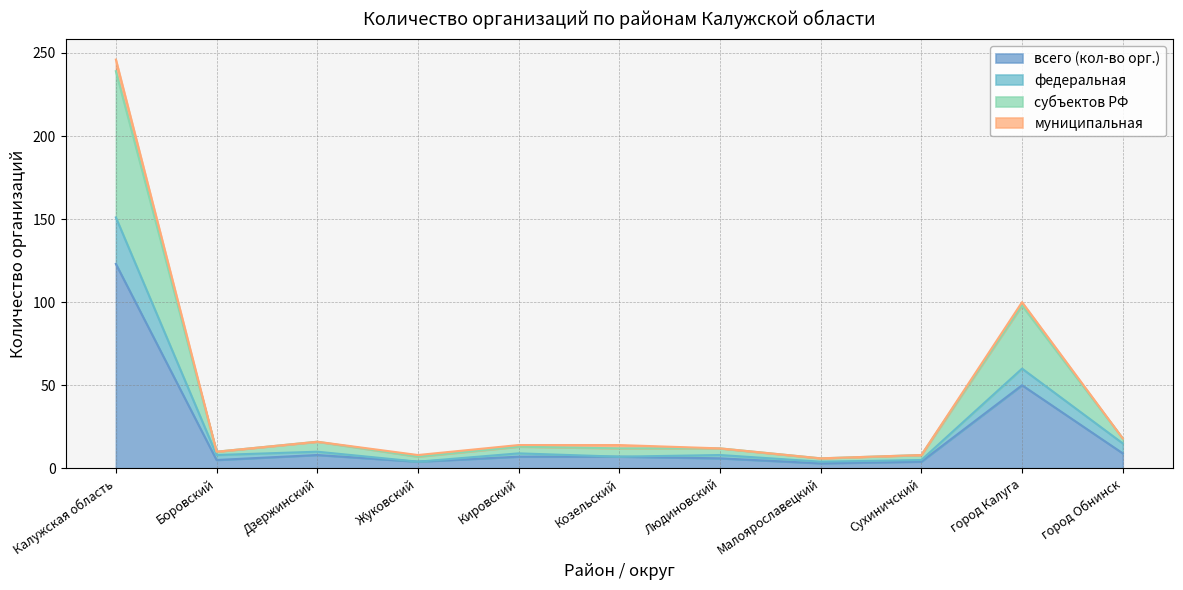

True or false: всего (кол-во орг.) and субъектов РФ intersect in this chart.

False